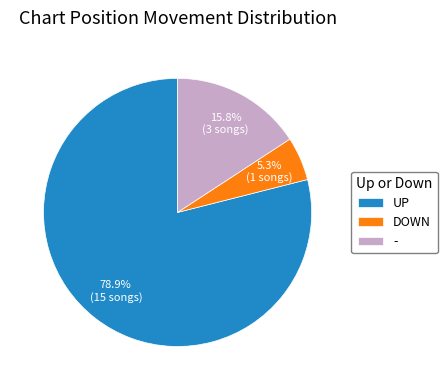

Between UP and -, which is larger?

UP